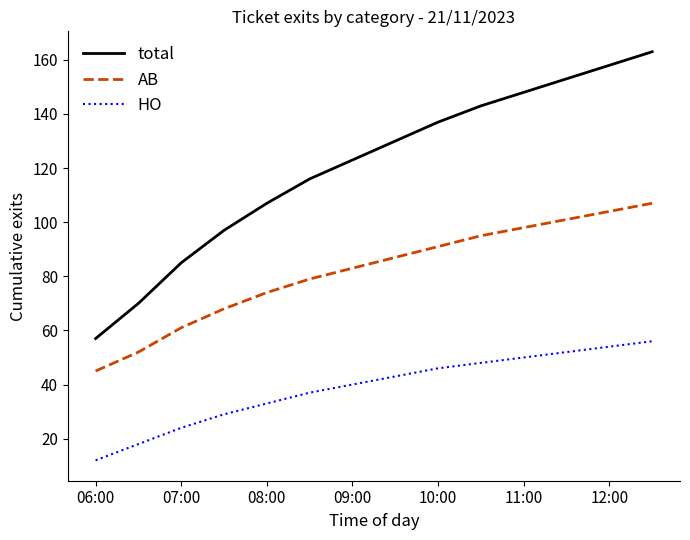

What is the difference between the maximum and minimum values in the AB series?

62